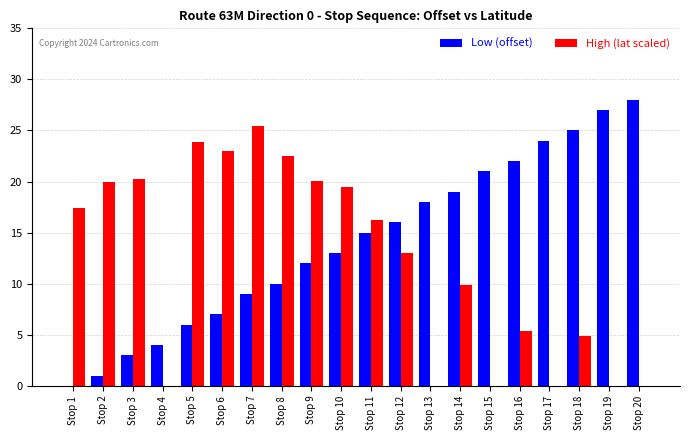

Reading left to right, extract all data points from this chart.

Low (offset): Stop 1=0.0	Stop 2=1.0	Stop 3=3.0	Stop 4=4.0	Stop 5=6.0	Stop 6=7.0	Stop 7=9.0	Stop 8=10.0	Stop 9=12.0	Stop 10=13.0	Stop 11=15.0	Stop 12=16.0	Stop 13=18.0	Stop 14=19.0	Stop 15=21.0	Stop 16=22.0	Stop 17=24.0	Stop 18=25.0	Stop 19=27.0	Stop 20=28.0
High (lat scaled): Stop 1=17.4	Stop 2=20.0	Stop 3=20.3	Stop 4=0.0	Stop 5=23.9	Stop 6=23.0	Stop 7=25.4	Stop 8=22.5	Stop 9=20.0	Stop 10=19.4	Stop 11=16.3	Stop 12=13.0	Stop 13=0.0	Stop 14=9.9	Stop 15=0.0	Stop 16=5.4	Stop 17=0.0	Stop 18=4.9	Stop 19=0.0	Stop 20=0.0